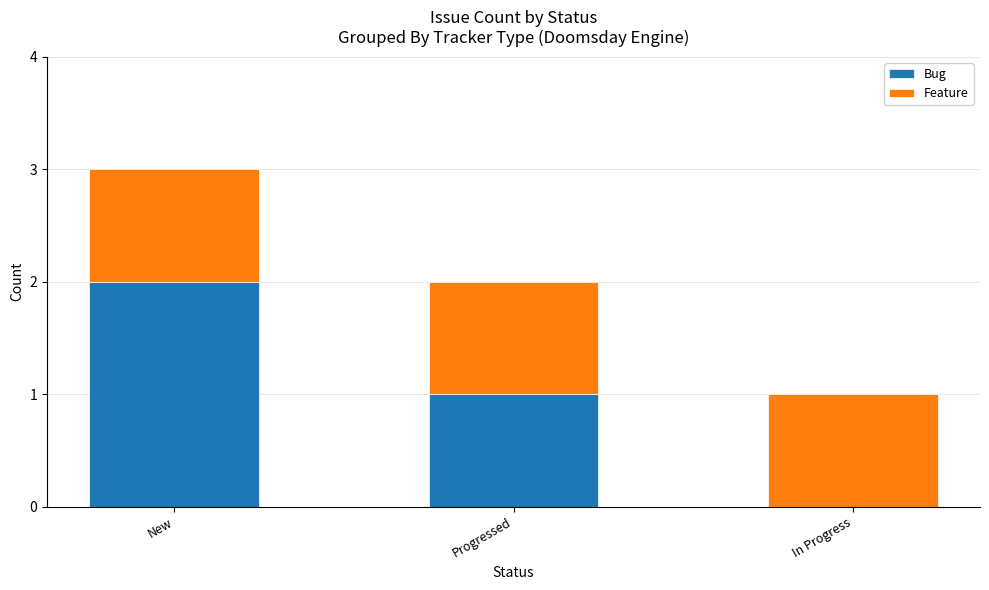

What is the sum of all Bug values?

3